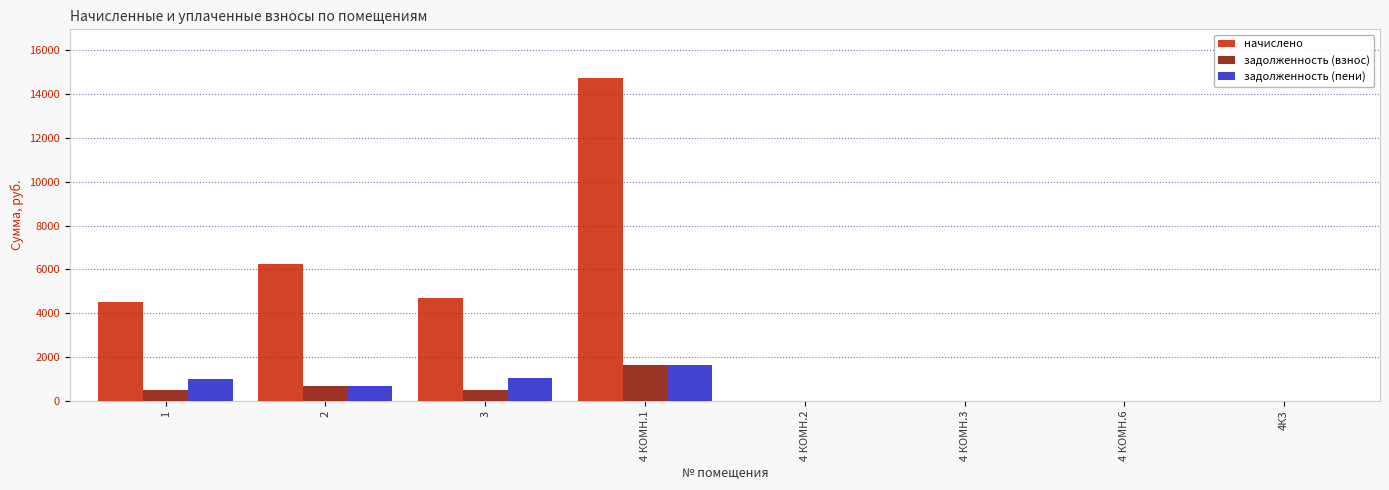

How many groups of bars are there?

8